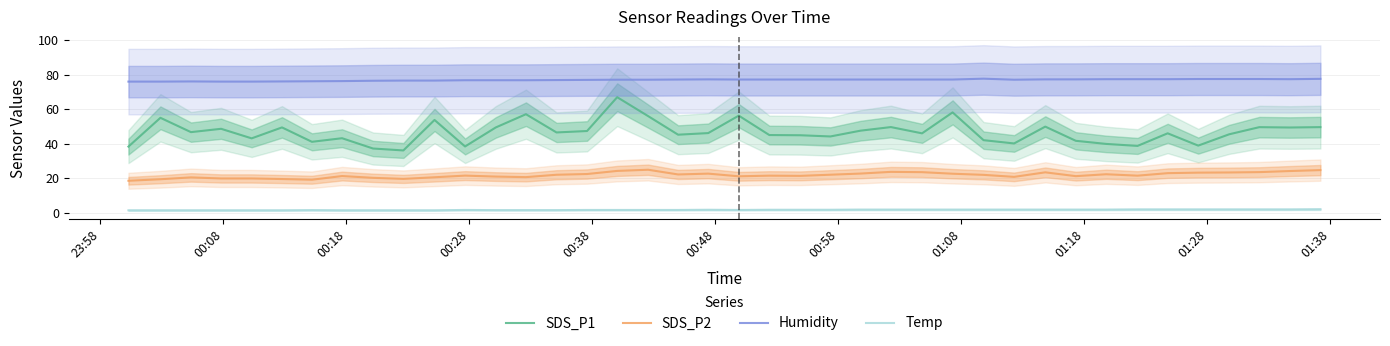

True or false: Humidity and SDS_P1 intersect in this chart.

False